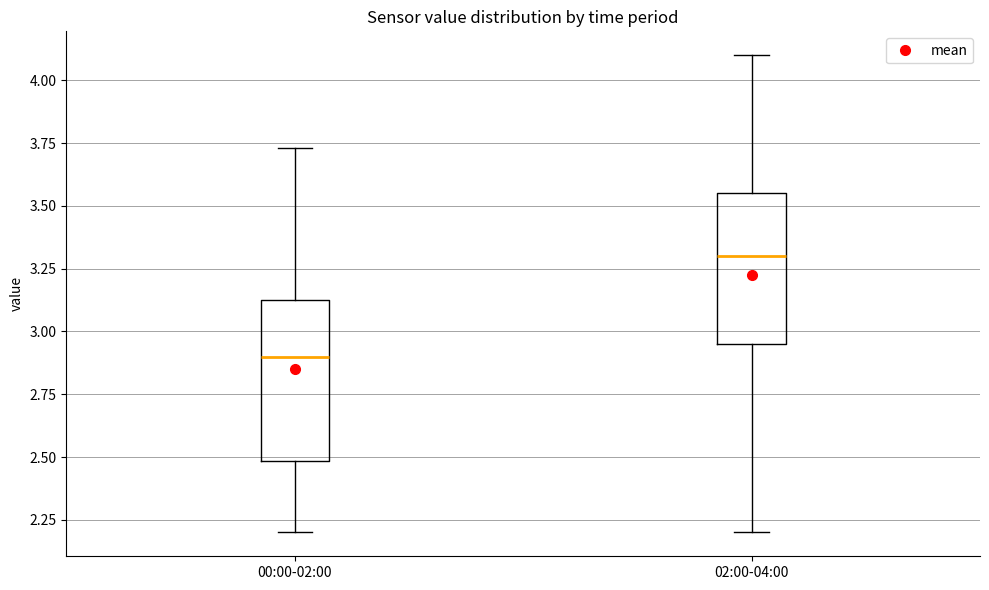

Which box's median line is the lowest?

00:00-02:00